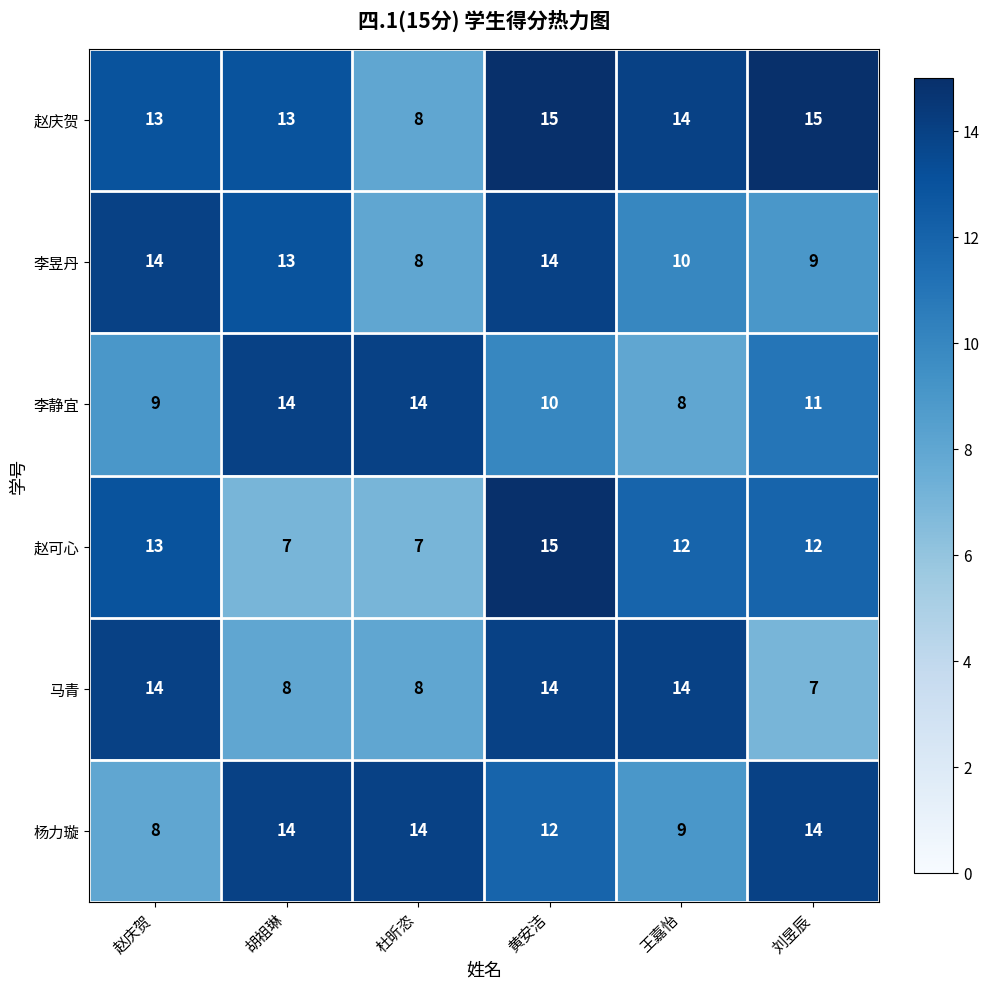

Which series has the widest spread of values?

赵可心